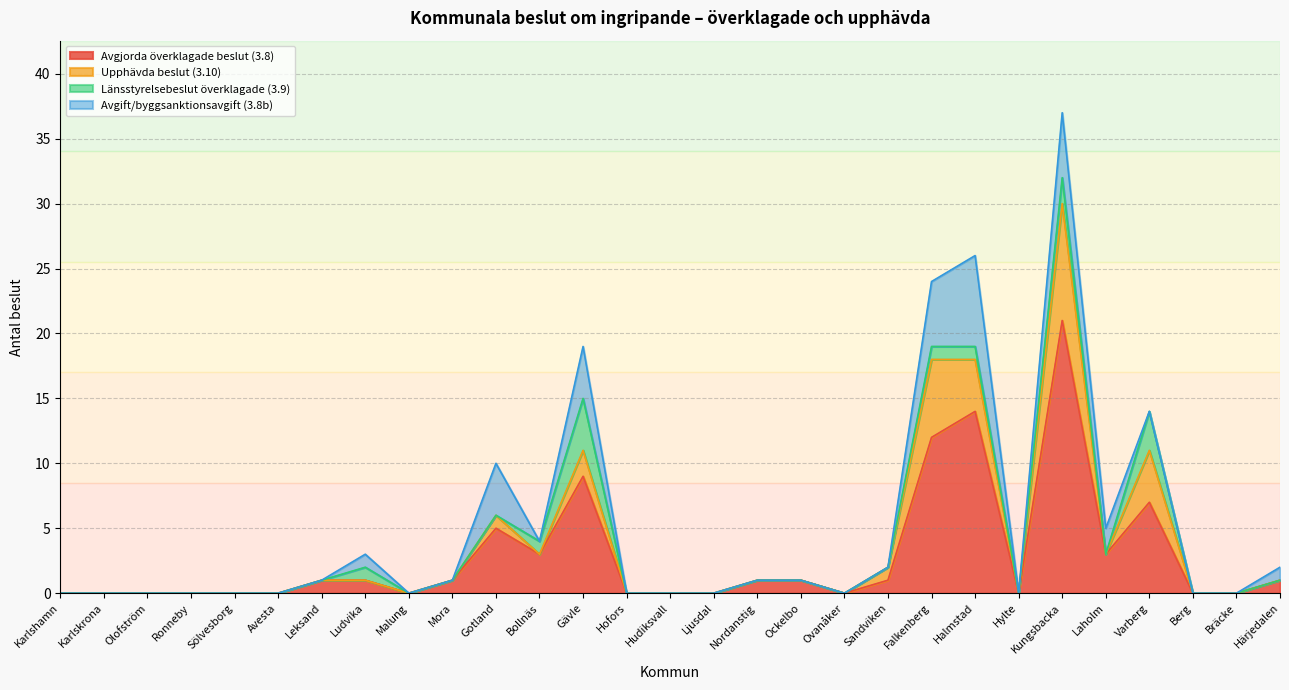

Which has a higher value, Karlskrona or Hudiksvall?

Karlskrona